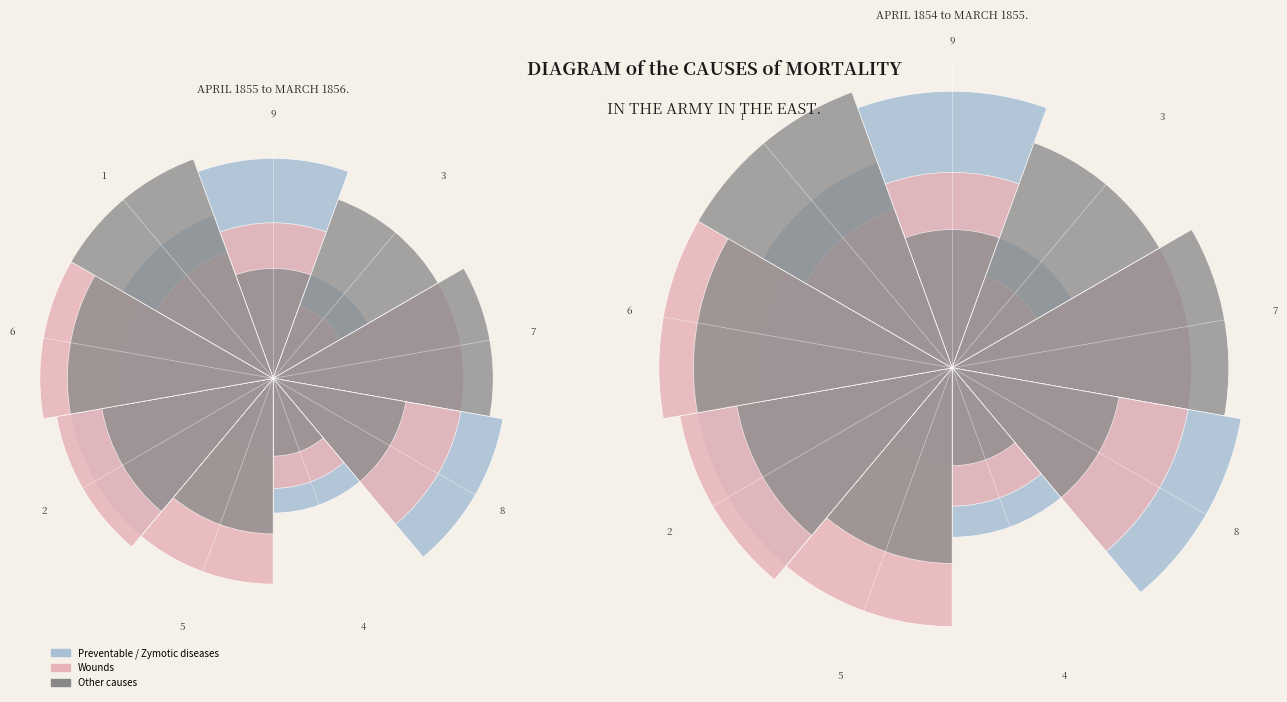

Is it true that 9 is 12% of the pie?

False